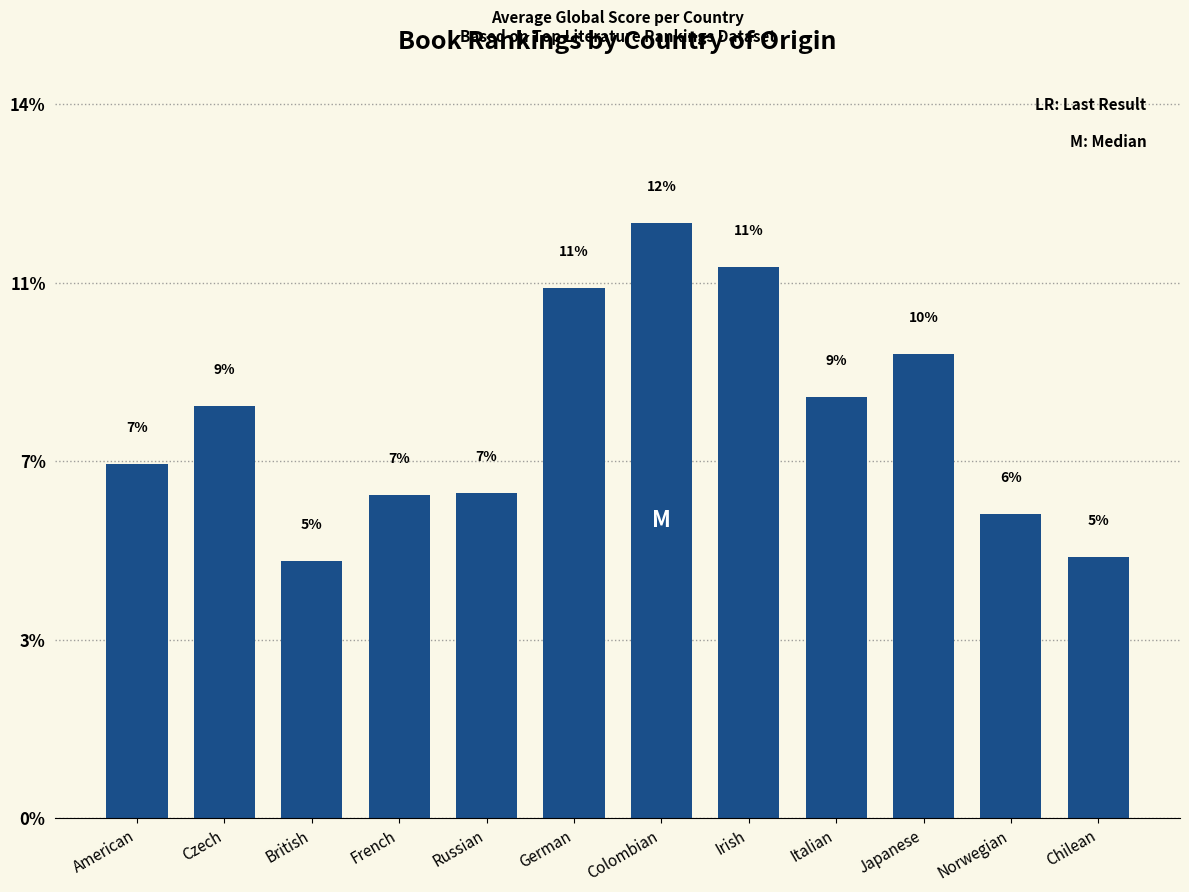

List the labels in order of value, smallest first.

British, Chilean, Norwegian, French, Russian, American, Czech, Italian, Japanese, German, Irish, Colombian